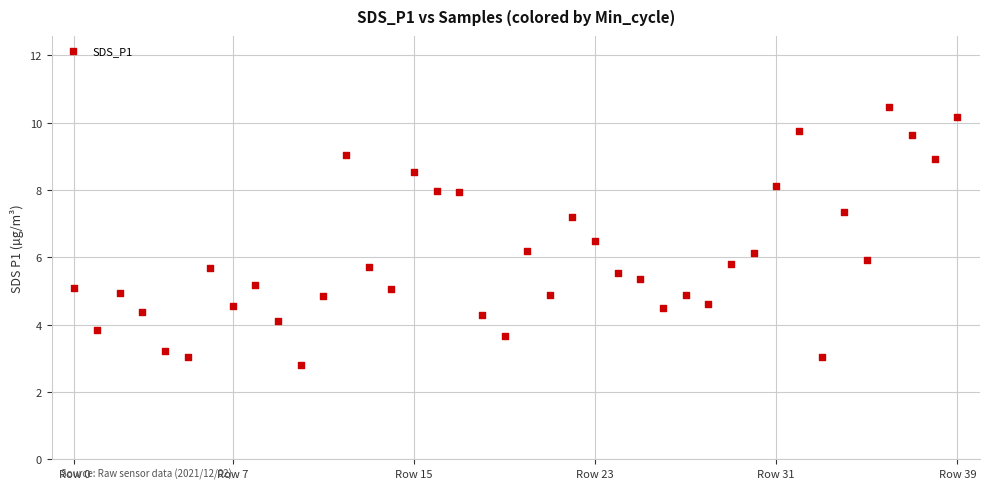

What is the range of Y values (max minus min)?

7.7